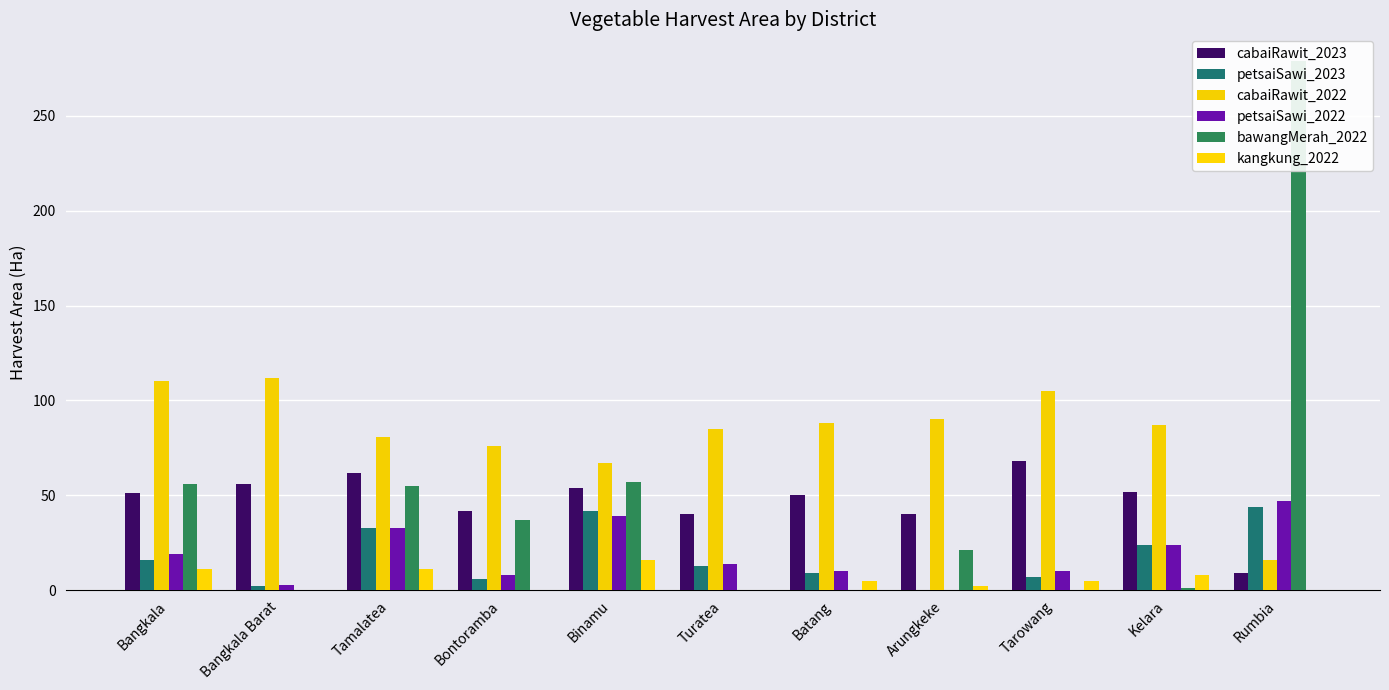

What are all the series names shown in the legend?

cabaiRawit_2023, petsaiSawi_2023, cabaiRawit_2022, petsaiSawi_2022, bawangMerah_2022, kangkung_2022